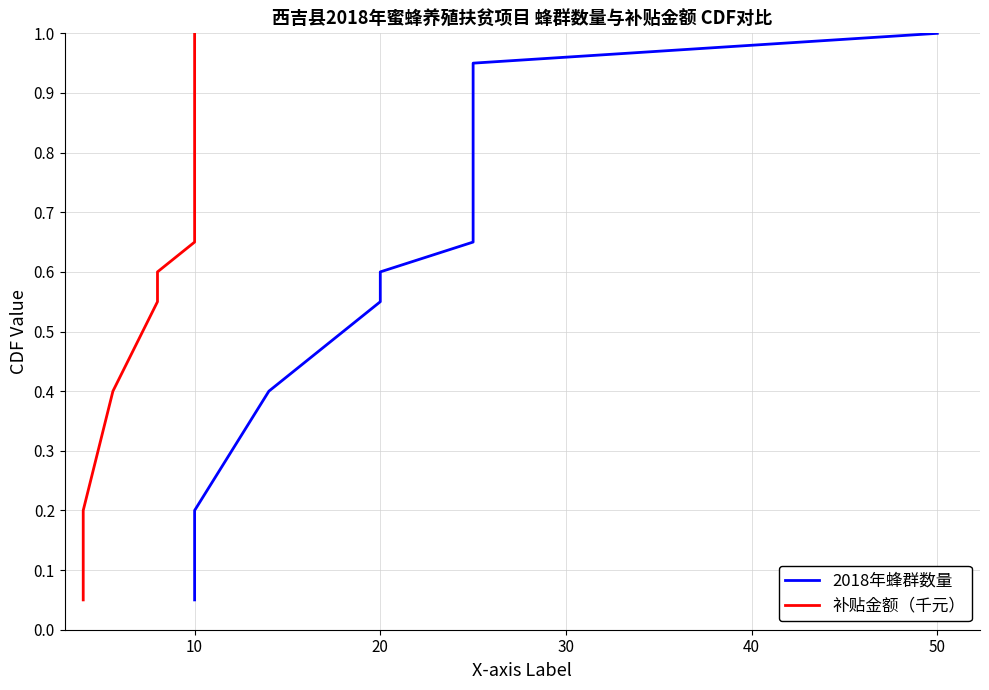

What is the maximum value shown in the chart?

1.0